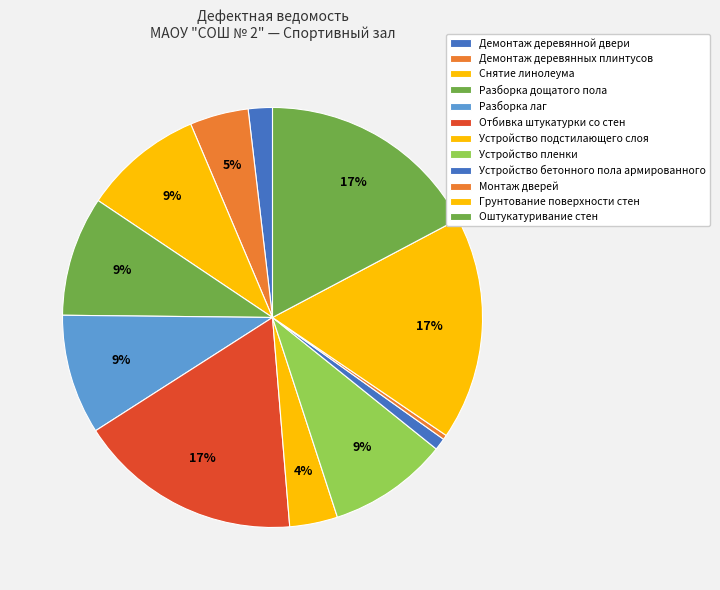

Combined, do Демонтаж деревянных плинтусов and Устройство бетонного пола армированного account for over 50%?

No